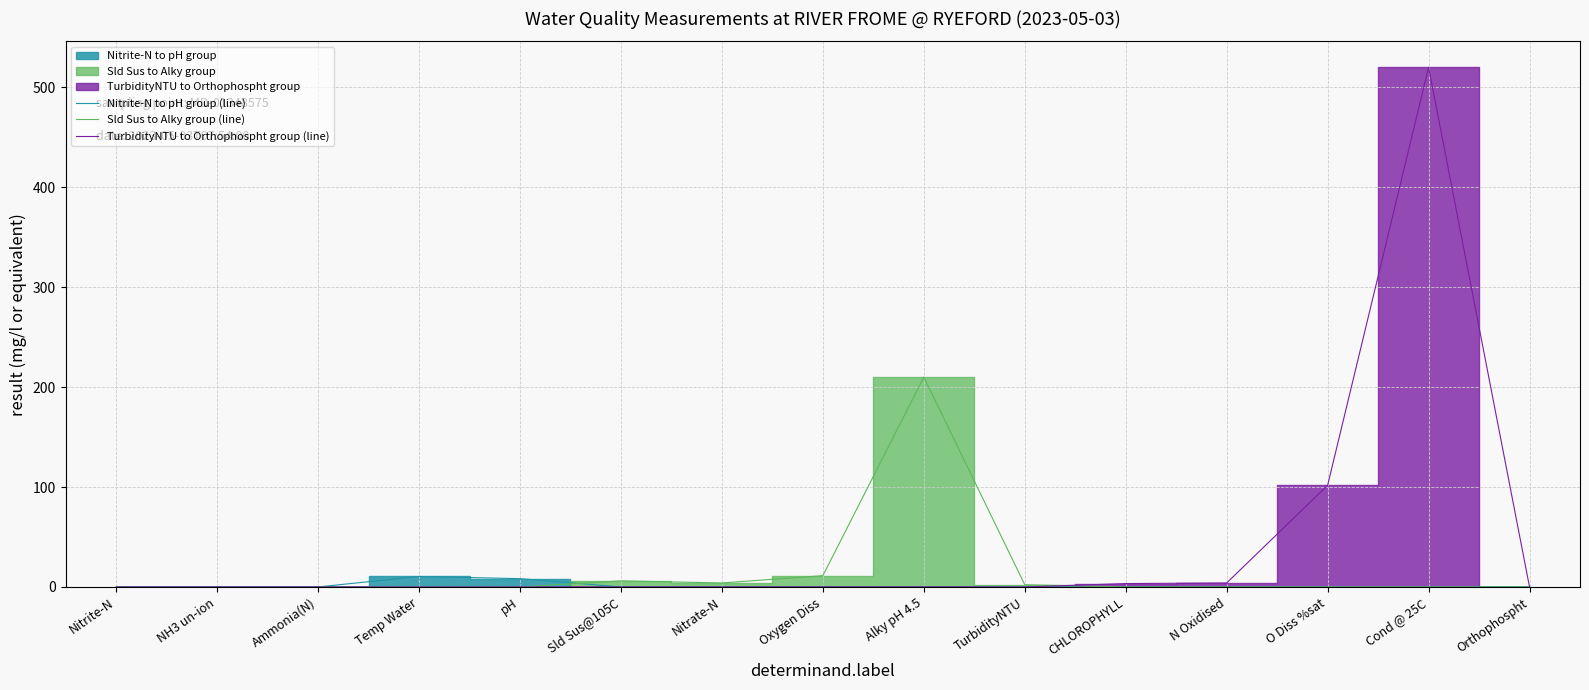

At which category does Sld Sus to Alky group (line) reach its first local peak?

Sld Sus@105C